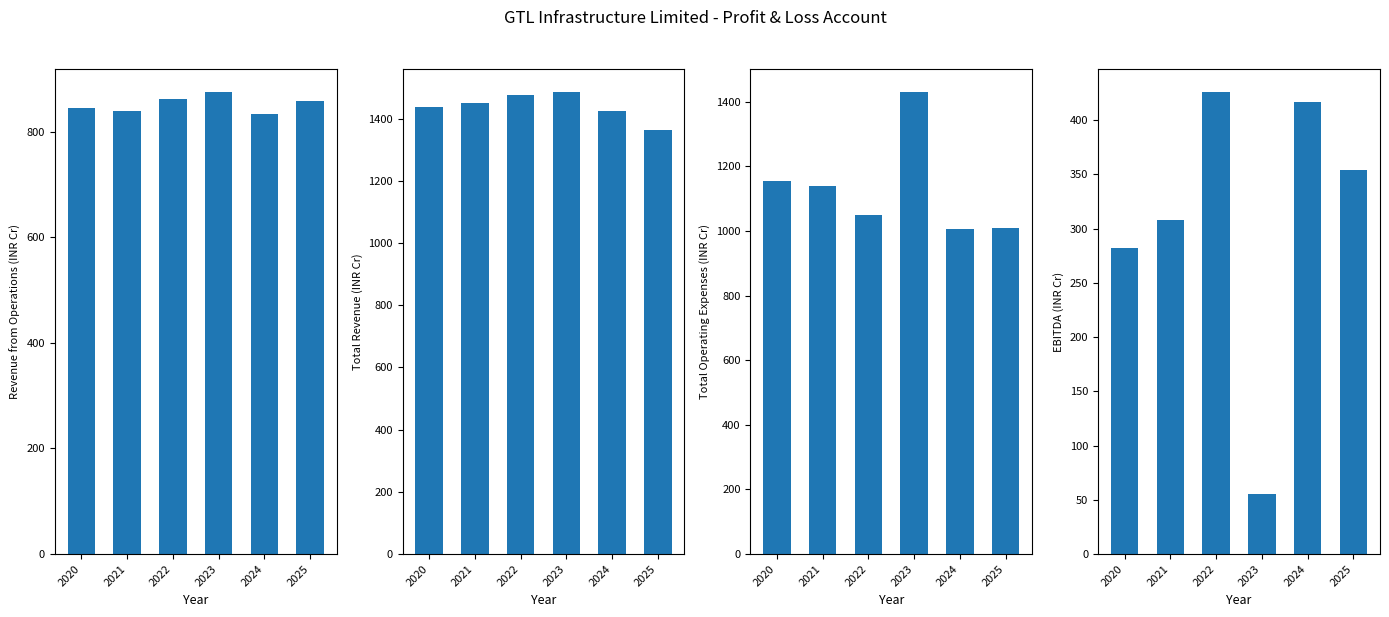

List the labels in order of Revenue from Operations value, smallest first.

2024, 2021, 2020, 2025, 2022, 2023